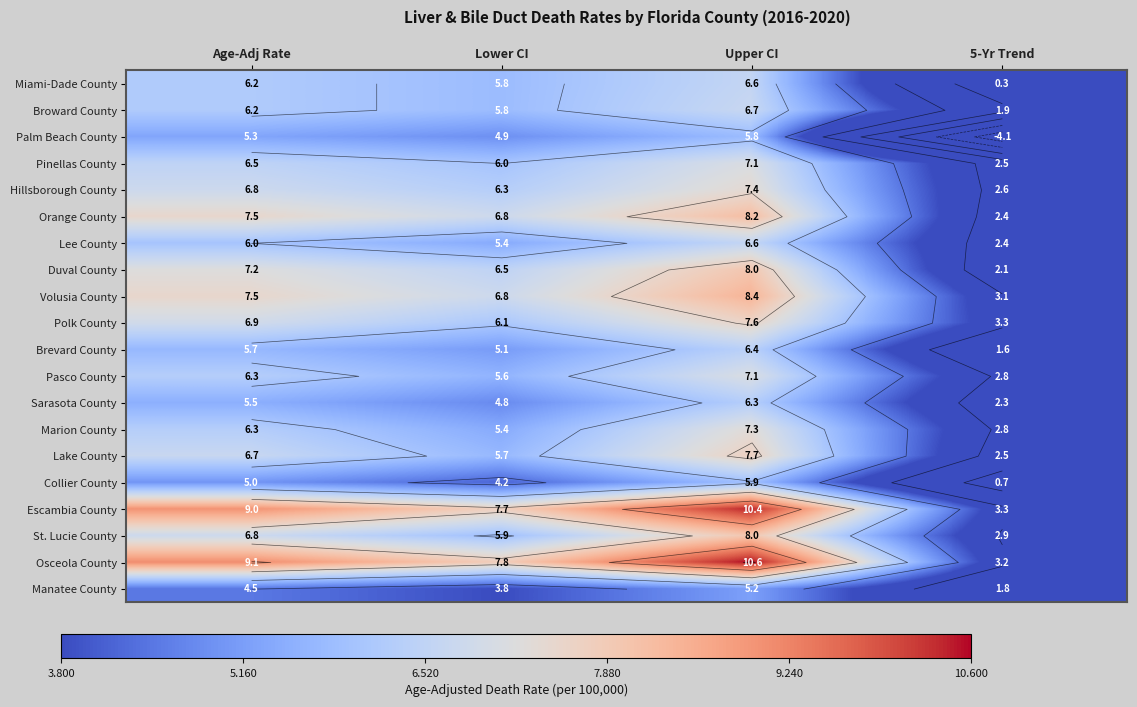

Count the number of categories in the chart.

4